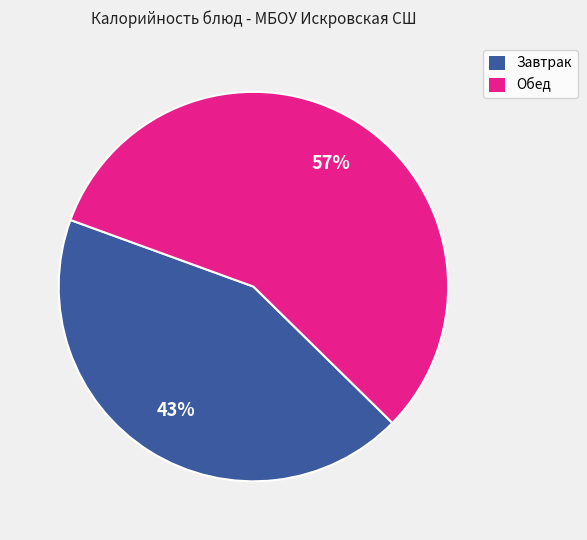

To the nearest percent, what is the average slice percentage?

50%